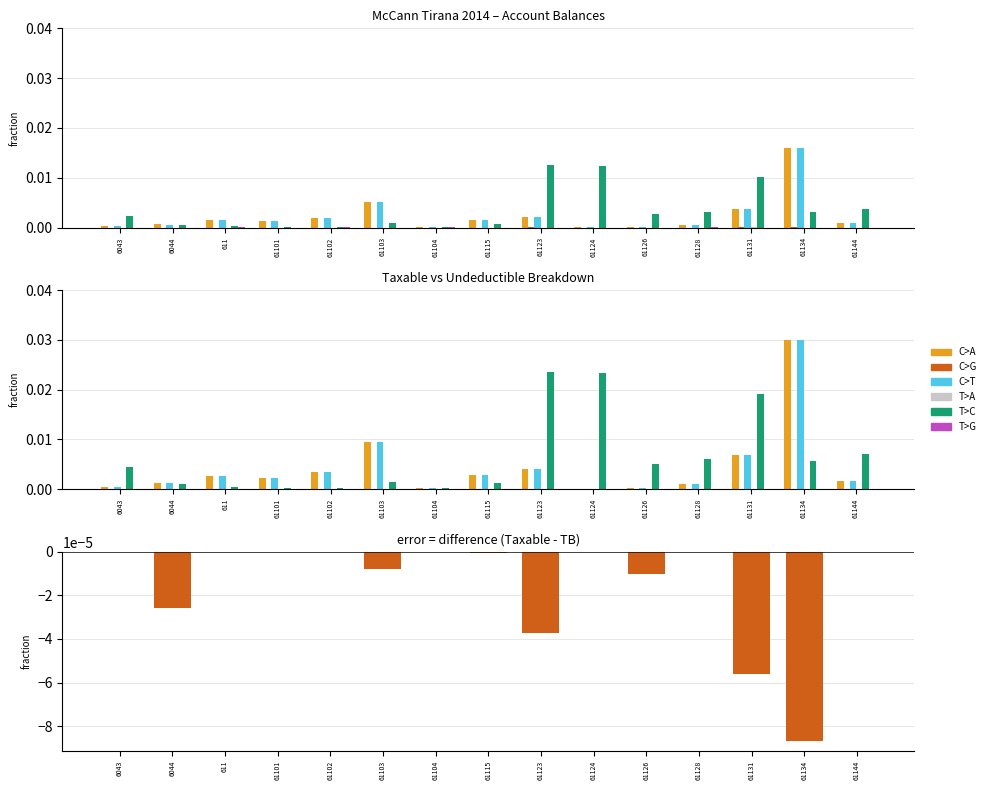

At which label does T>C reach its minimum?

61104